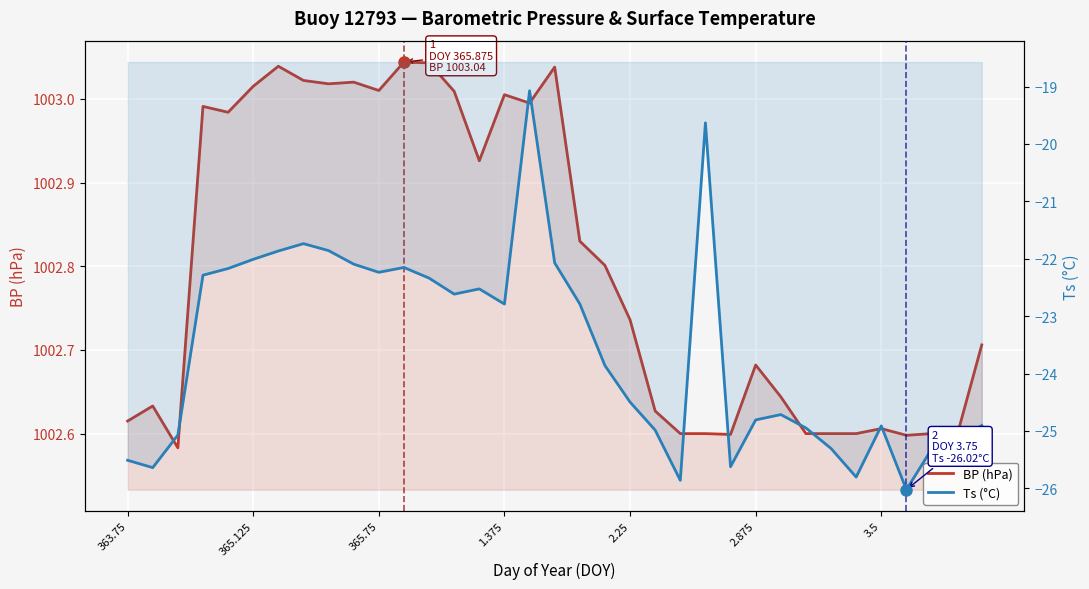

At how many categories does at least one series exceed 182?

35